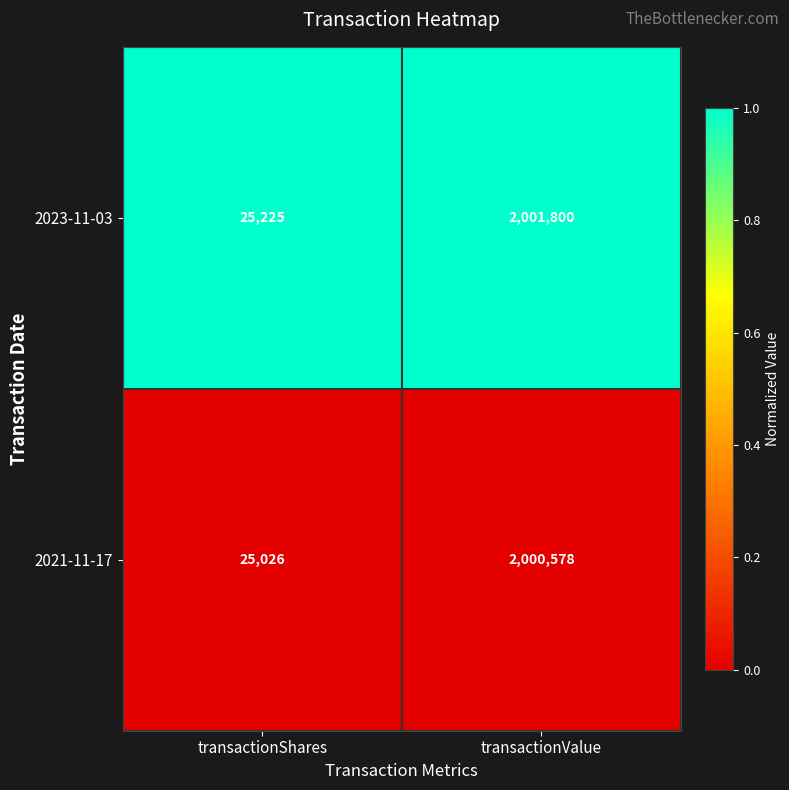

True or false: 2021-11-17 has a value of 32765 at transactionShares.

False